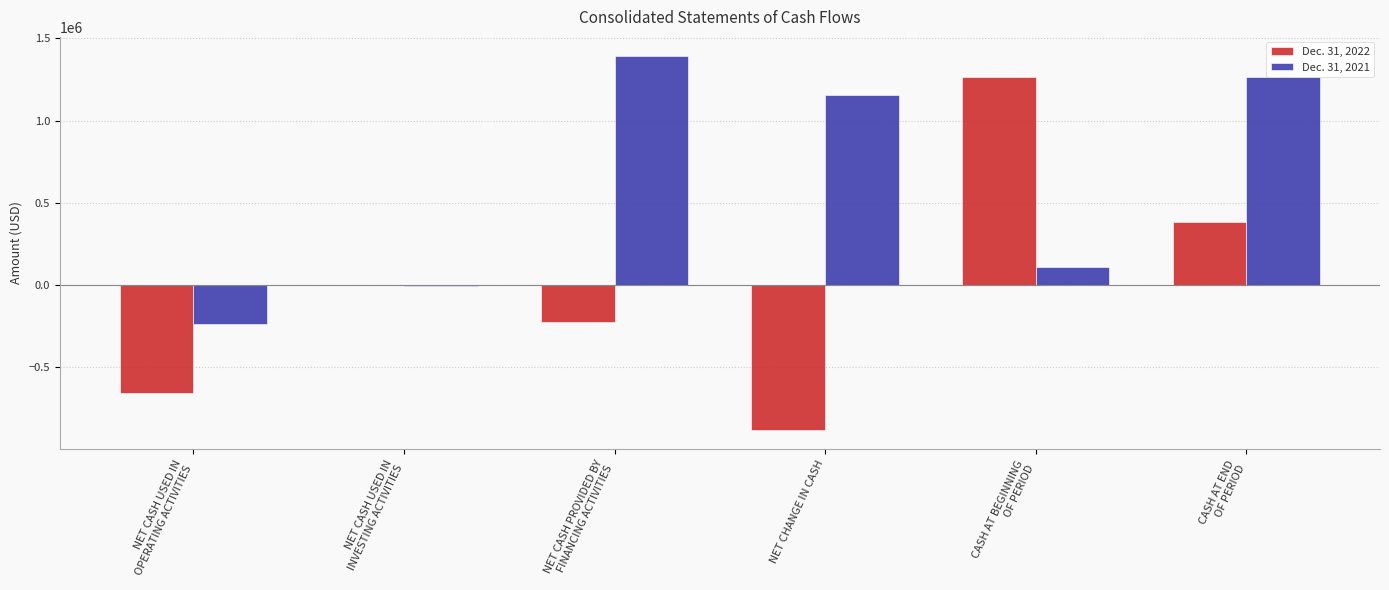

What is the sum of all Dec. 31, 2022 values?

-109822